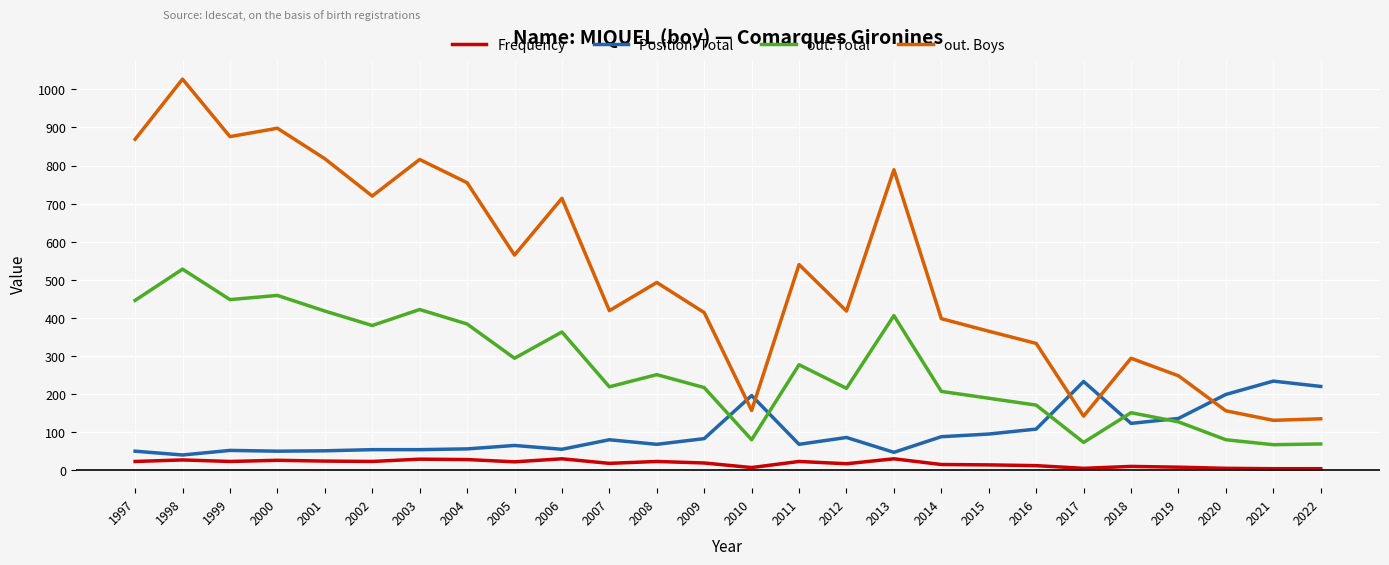

What is the maximum value shown in the chart?

1027